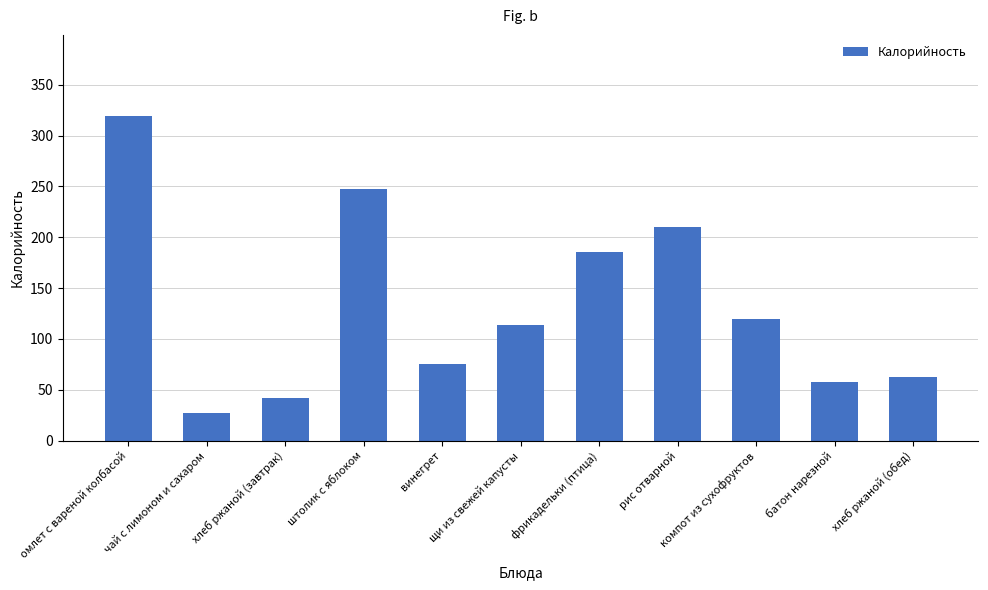

What is the change in value from щи из свежей капусты to хлеб ржаной (обед)?

-50.3